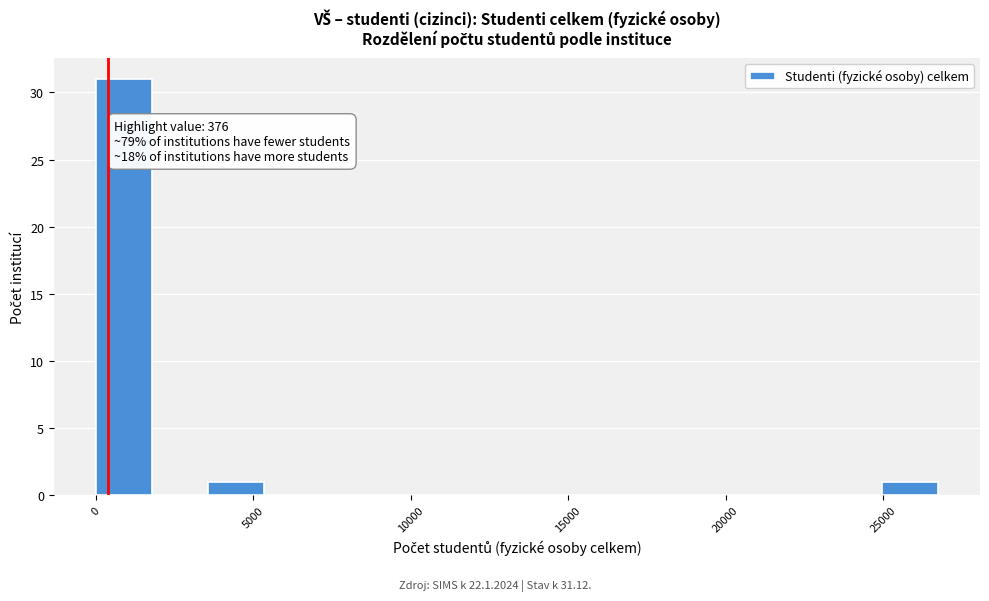

Read against the x-axis, roughly where is the centre of the tallest bar?

1000